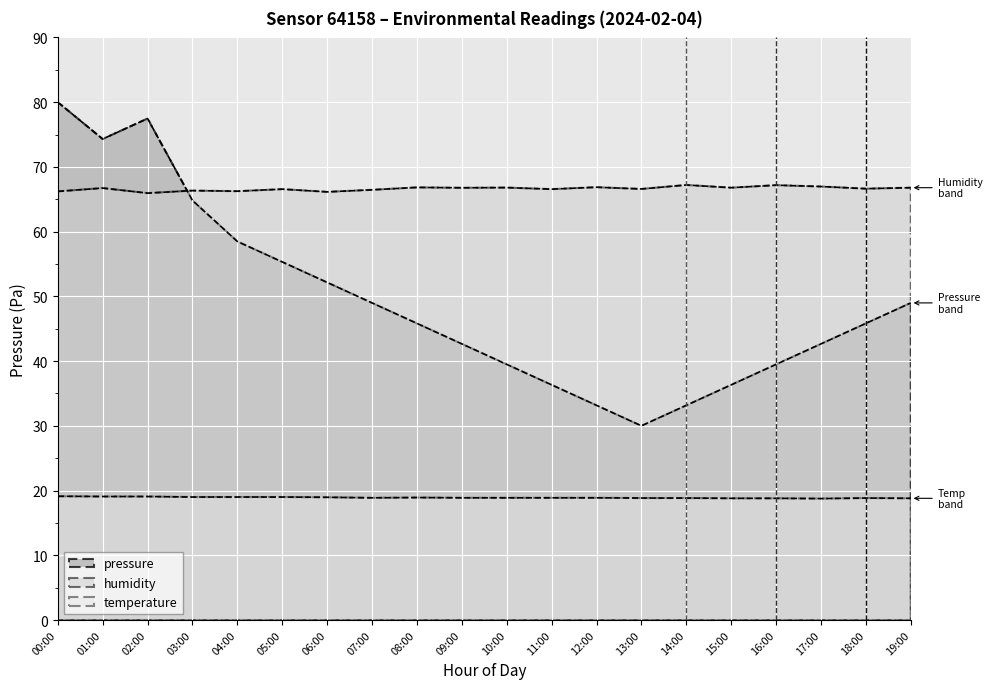

Read the pressure value at 00:00.

80.0